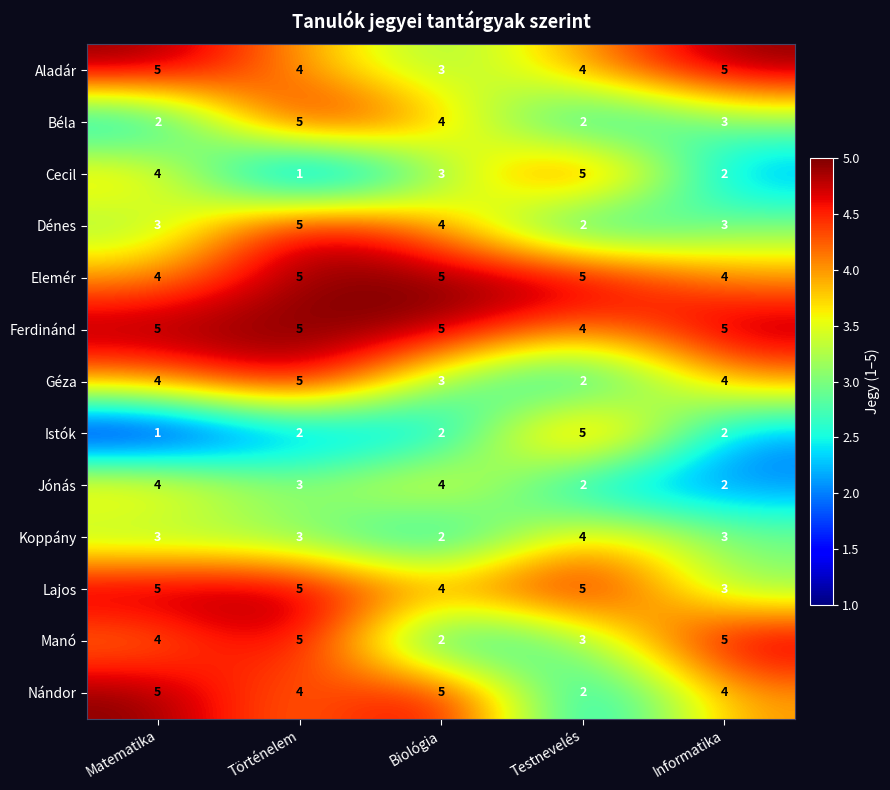

The Koppány series shows 4 at Testnevelés. True or false?

True